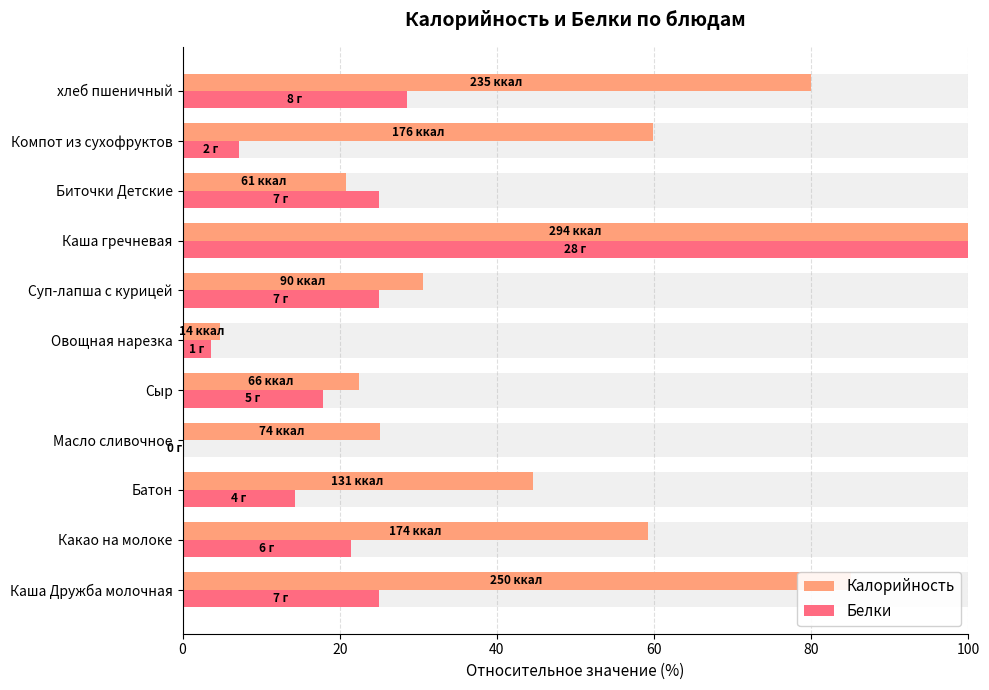

The Калорийность series shows 105.1 at Какао на молоке. True or false?

False